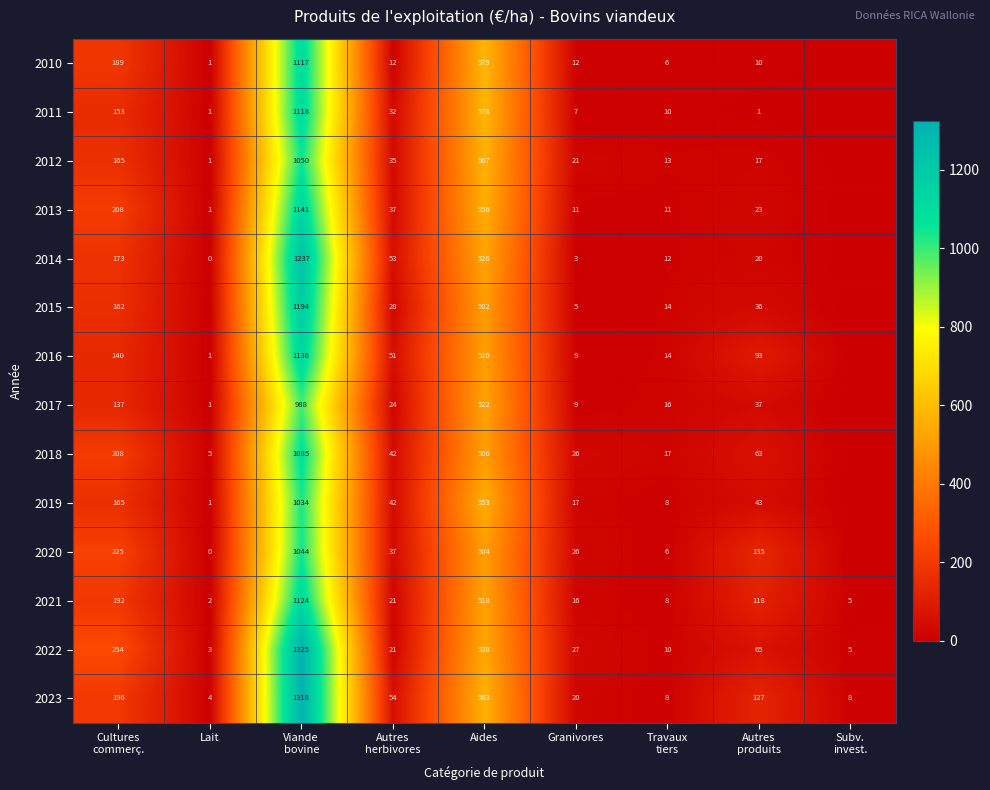

What is the total value across all series at Aides?

7522